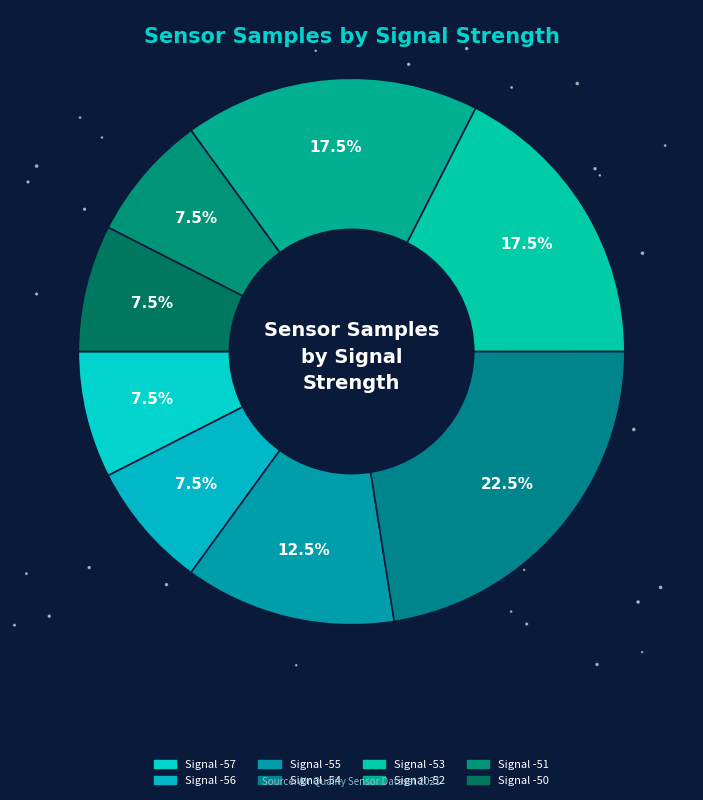

Does any single category account for the majority?

No